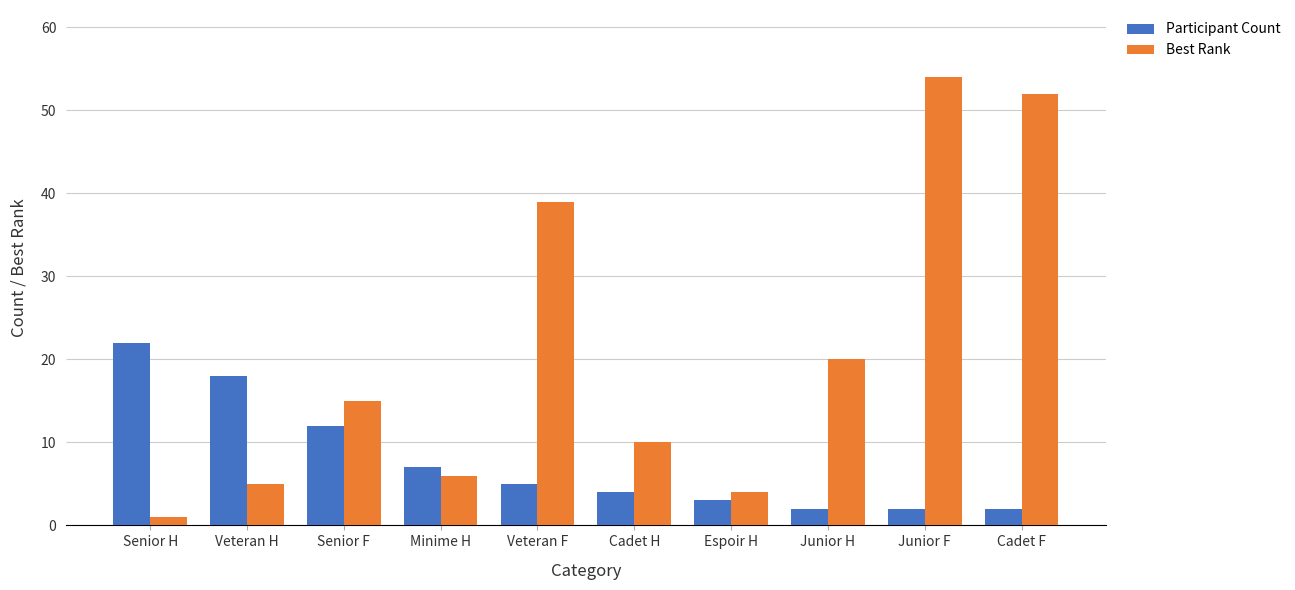

At which category is the sum across all series the highest?

Junior F